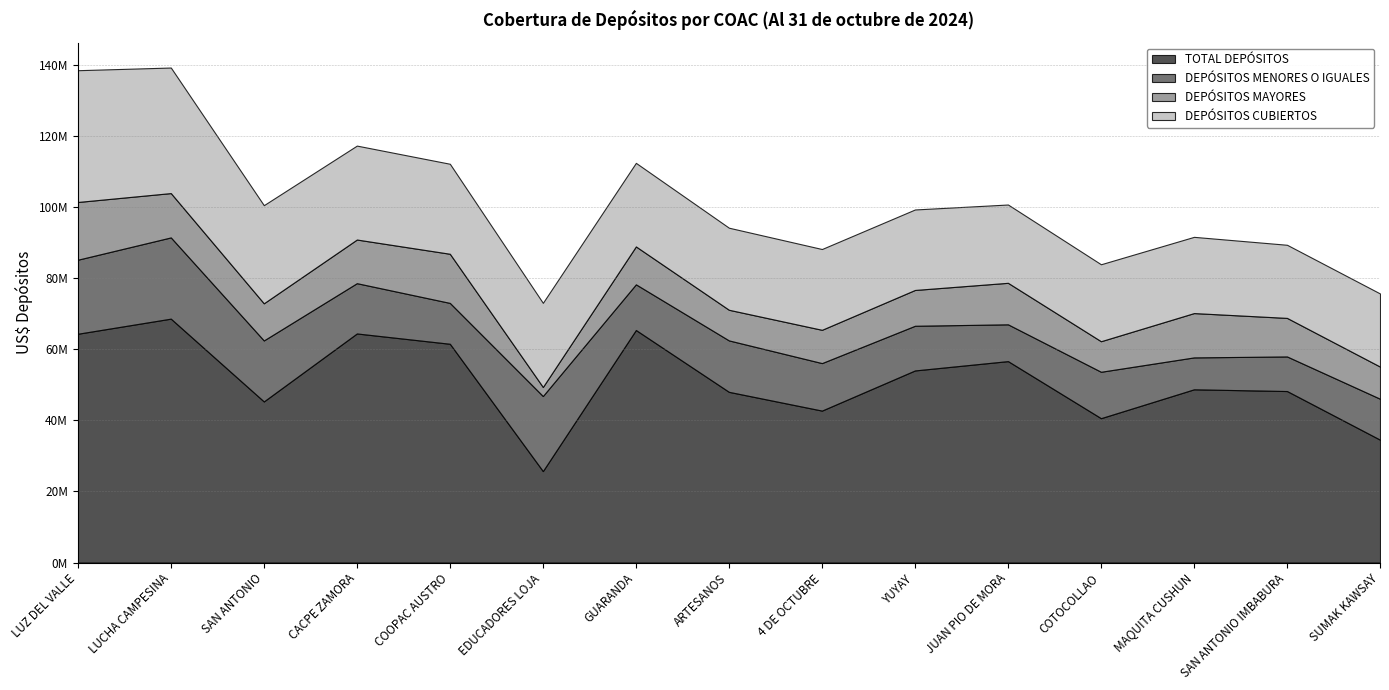

What is the value of the DEPÓSITOS MAYORES point at the 13th from the left?

12464160.0